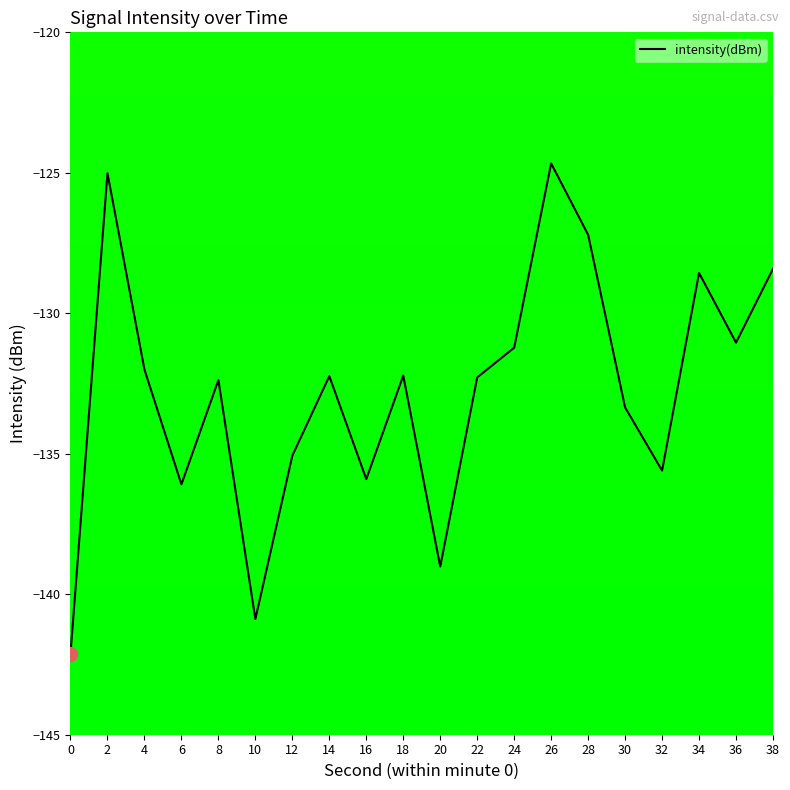

What is the approximate value at 4?

-132.0